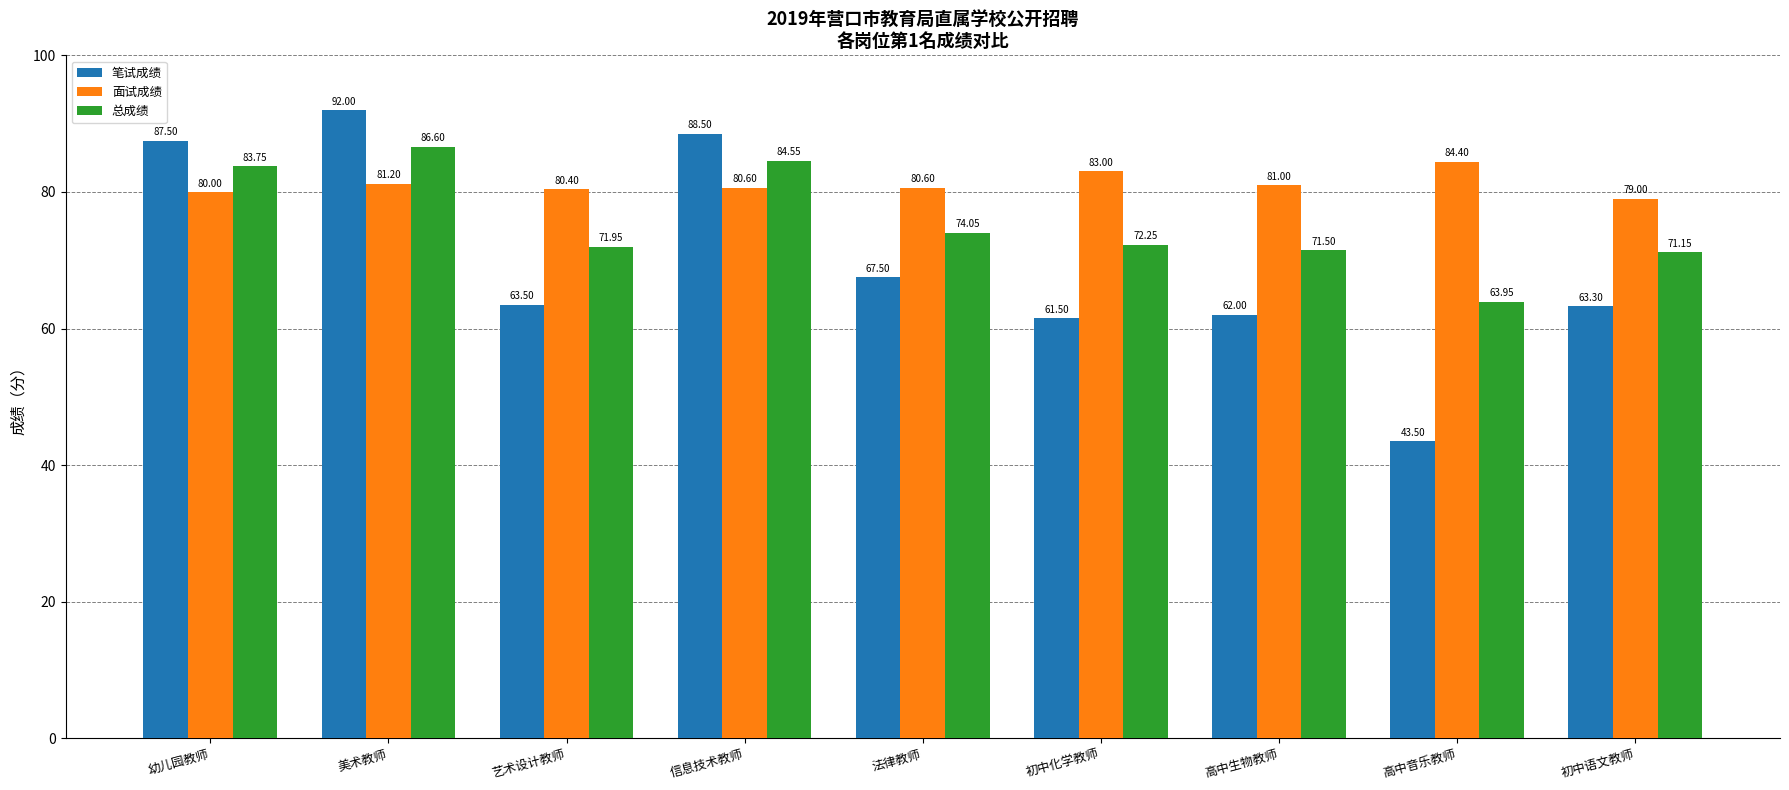

List the series in order of their peak value, lowest first.

面试成绩, 总成绩, 笔试成绩